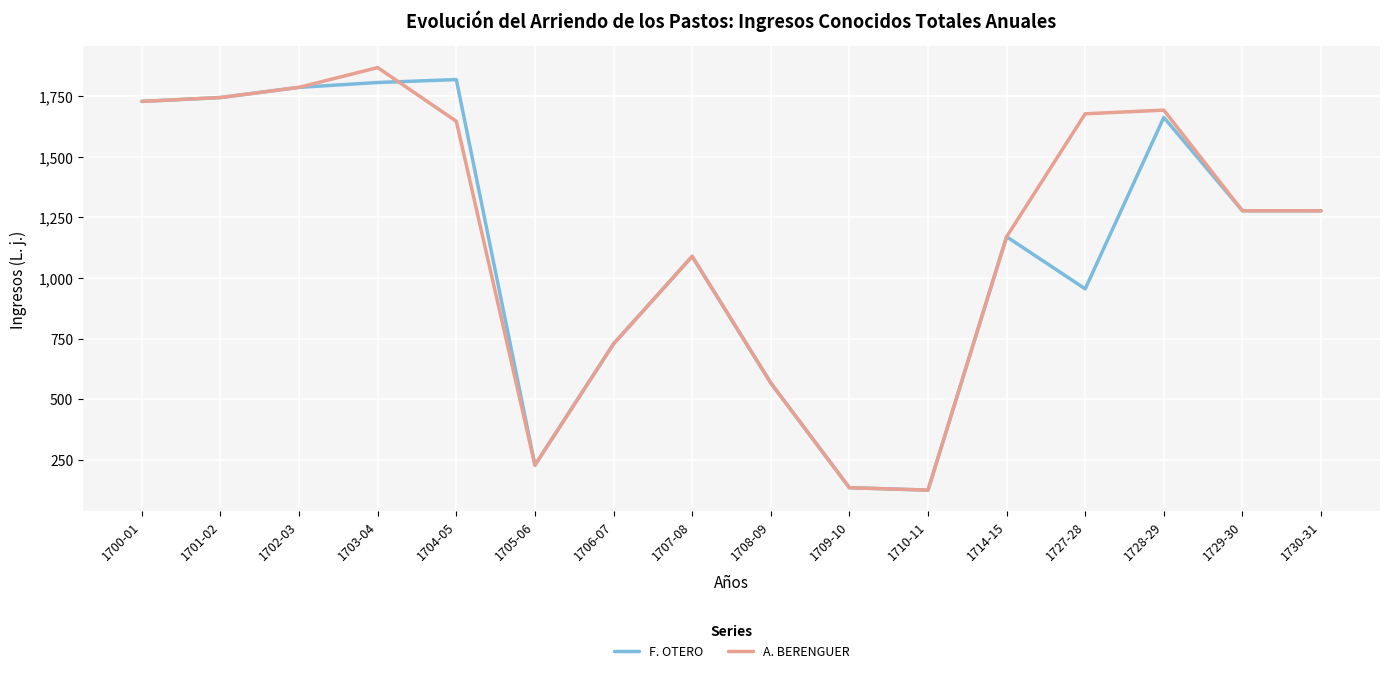

Rank the series by their average value, from highest to lowest.

A. BERENGUER, F. OTERO